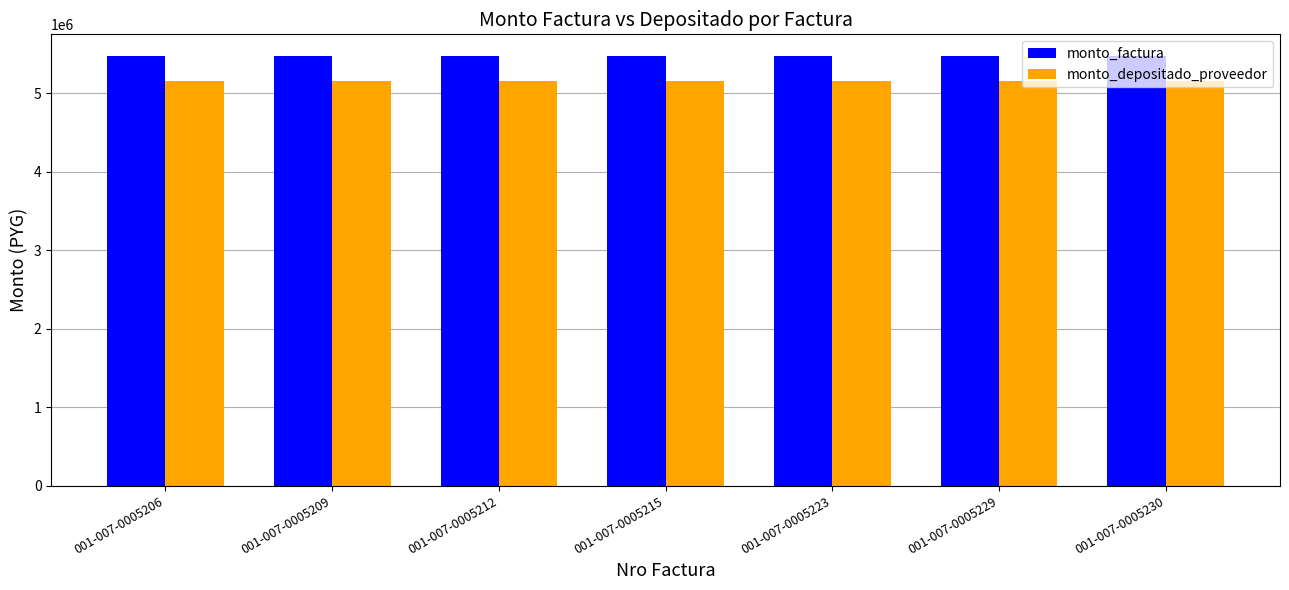

What is the smallest value displayed?

5161761